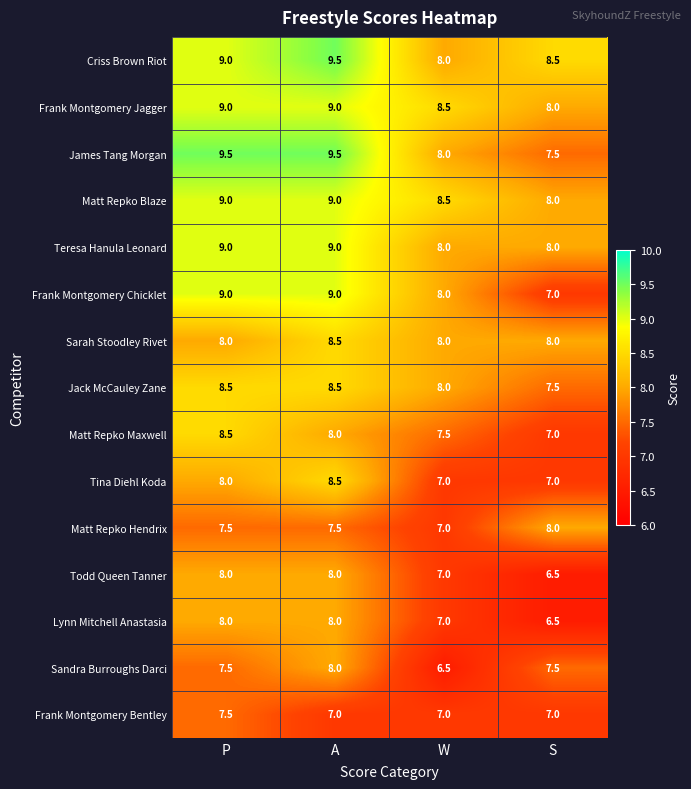

How many categories are shown in the chart?

4